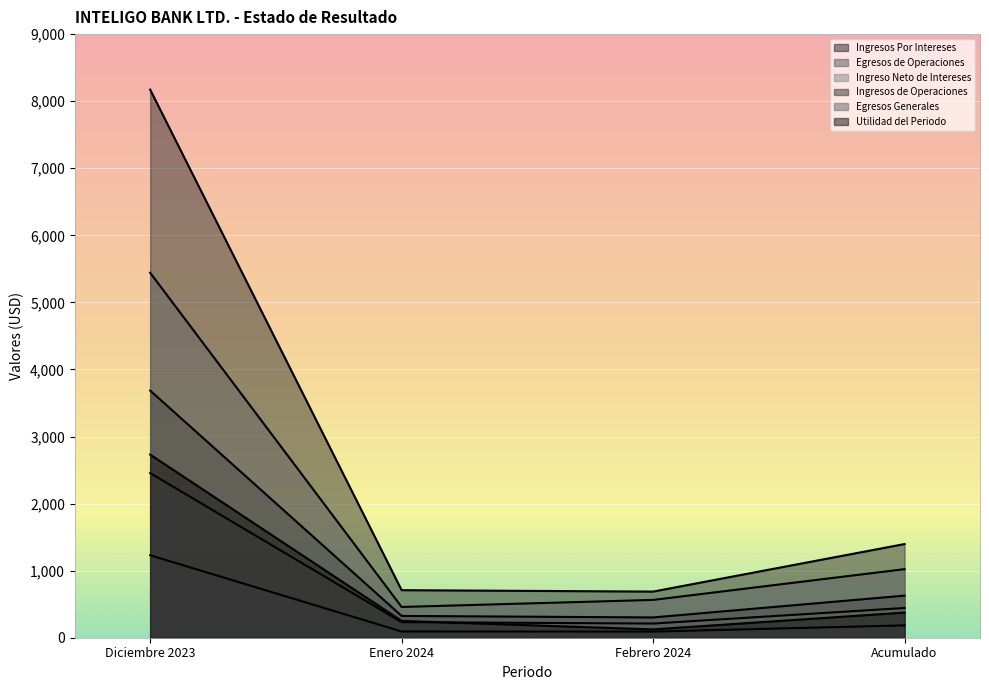

What is the label of the 1st point from the left?

Diciembre 2023